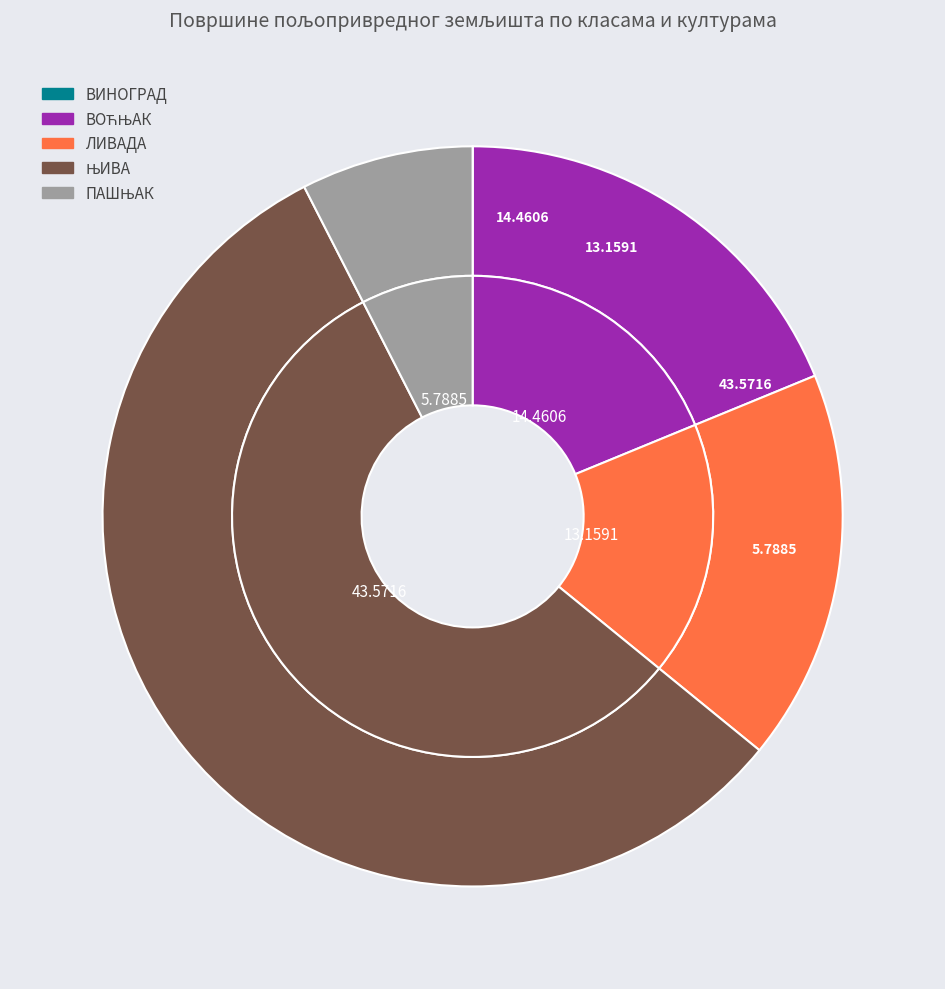

Combined, do ЛИВАДА and ПАШЊАК account for over 50%?

No